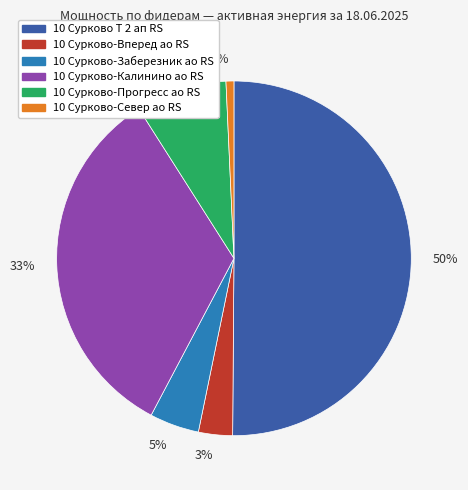

What is the ratio of the value at 50% to the value at 33%?

1.5